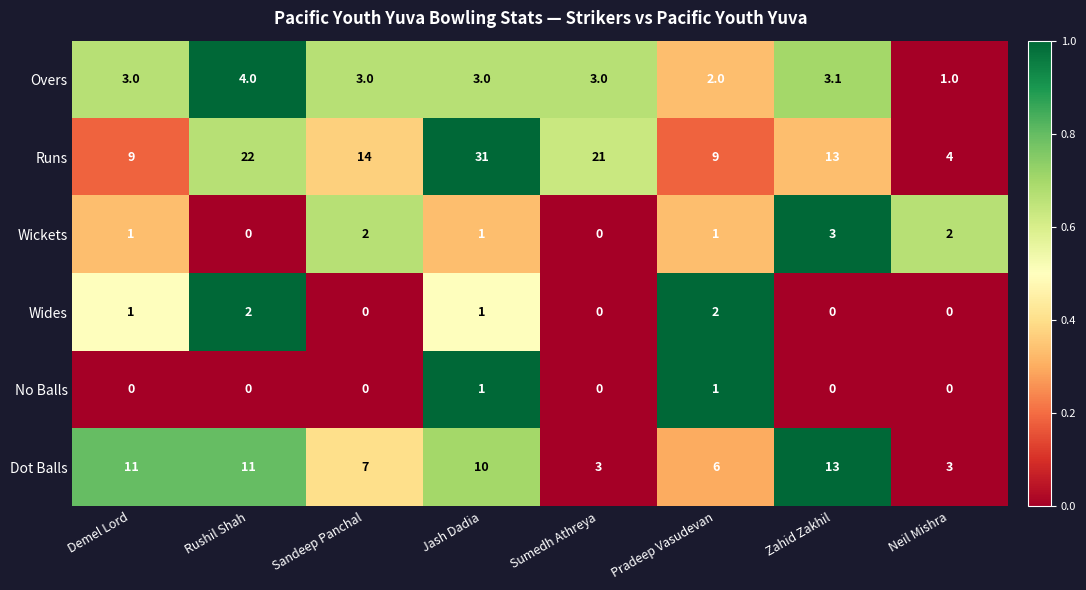

What is the difference between the second highest and second lowest values in the Overs series?

1.1